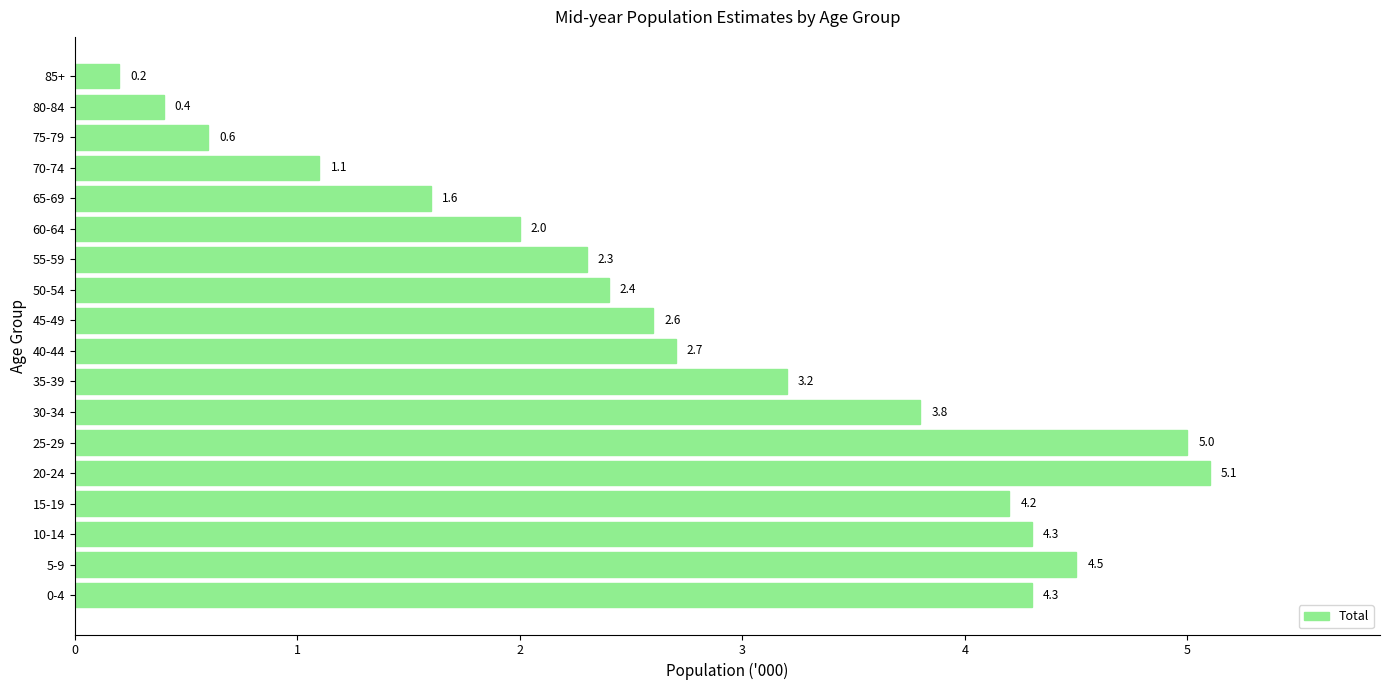

At which category does the chart reach its minimum across all series?

85+